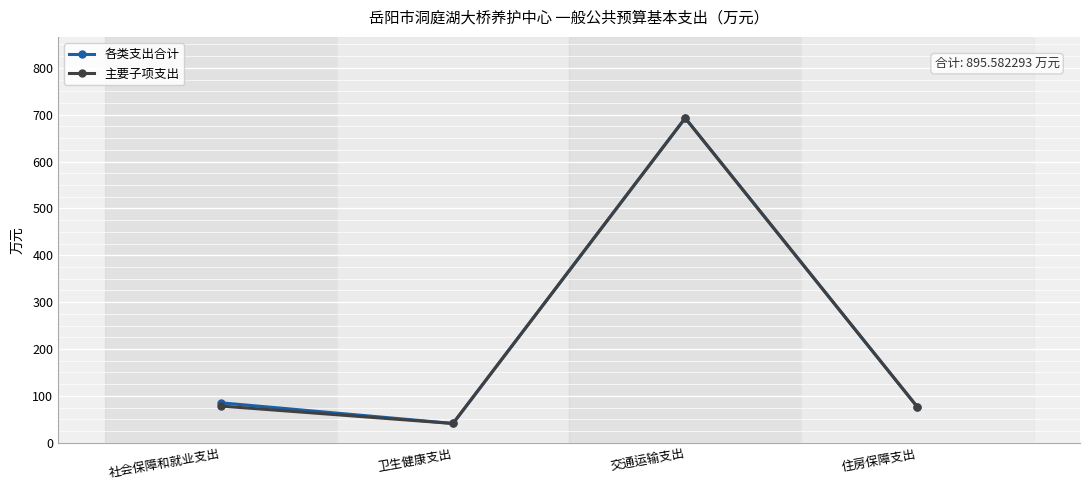

What is the difference between the 主要子项支出 values at 住房保障支出 and 社会保障和就业支出?

2.2